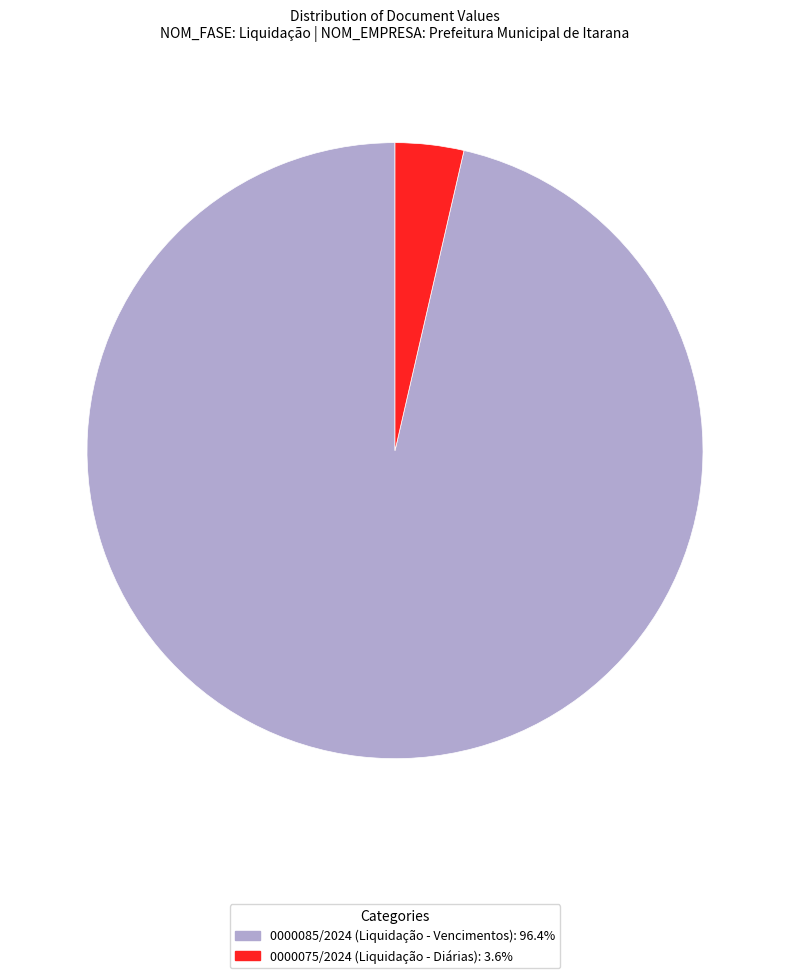

Is there a majority slice in this chart?

Yes